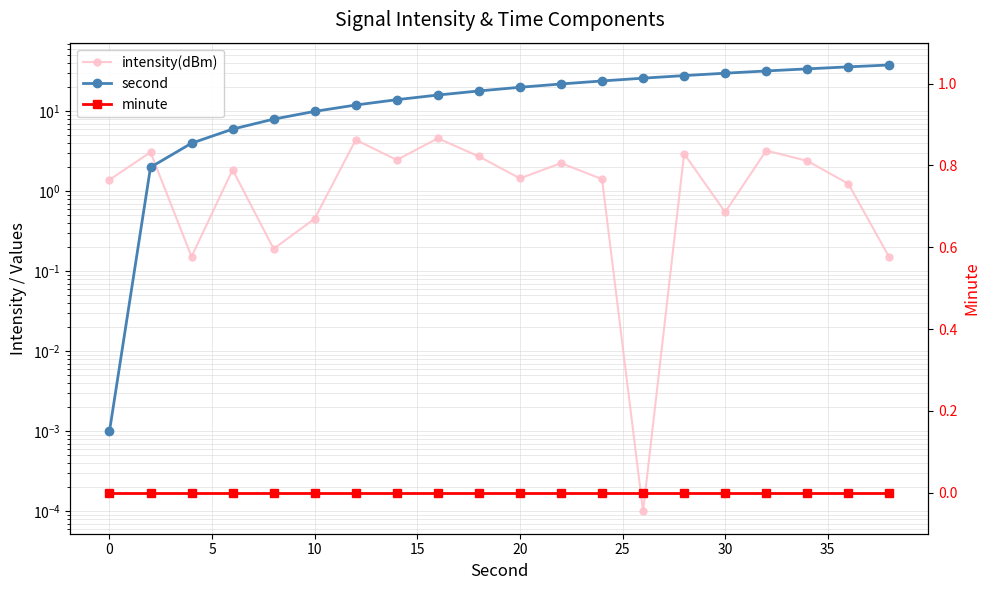

How many values in the intensity(dBm) series exceed 1?

14